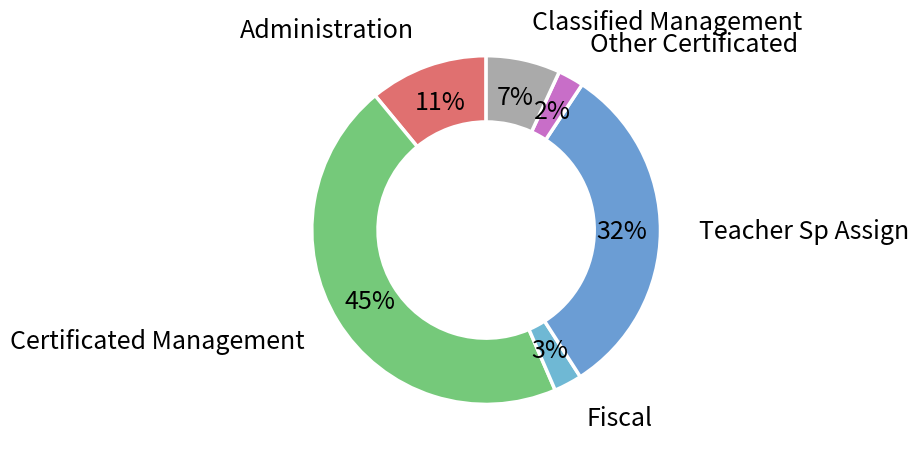

How many slices are in this pie chart?

6